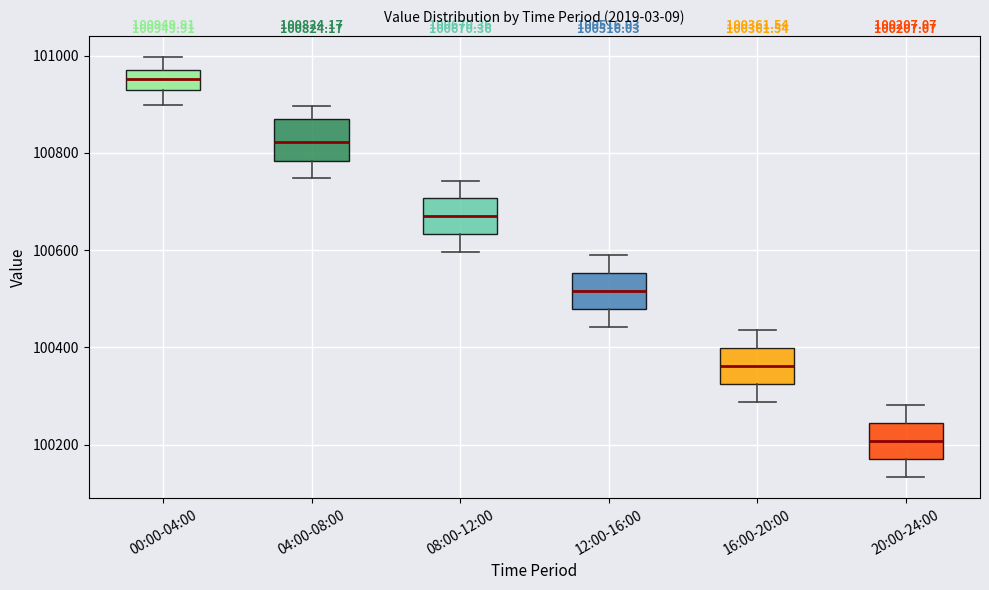

Which box's median line is the highest?

00:00-04:00